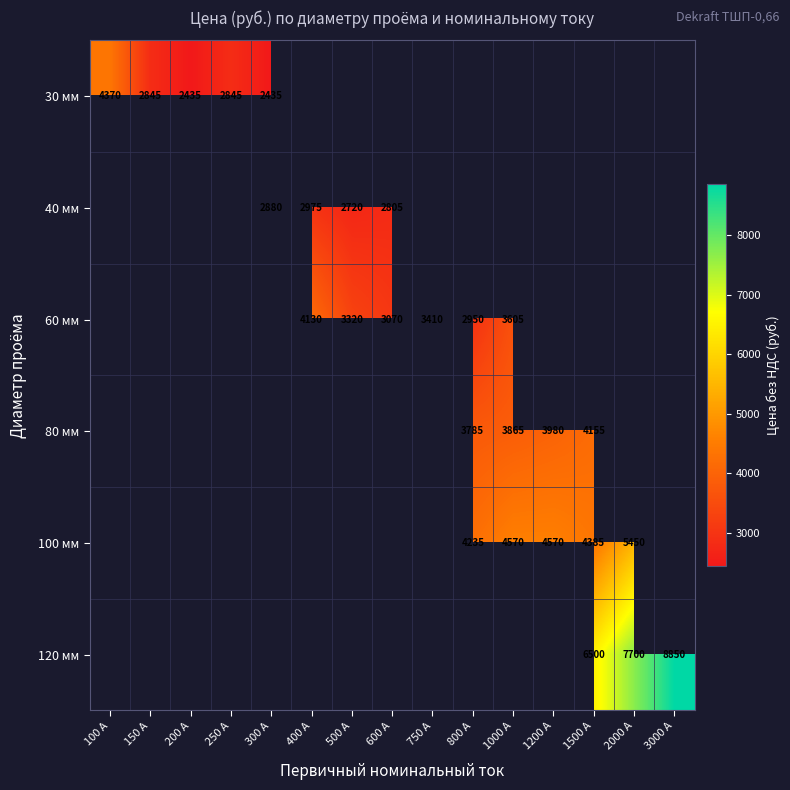

The 60 мм series shows 4130 at 400 А. True or false?

True